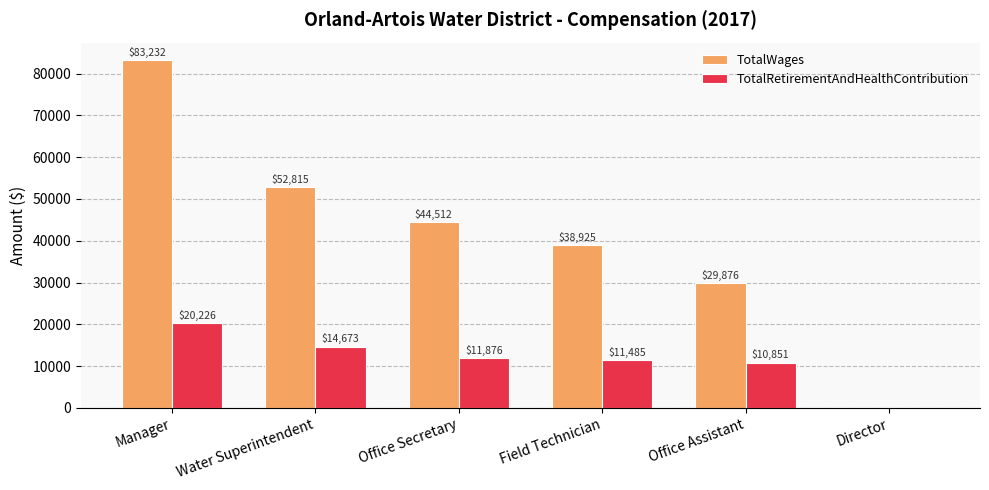

At which category is the sum across all series the highest?

Manager